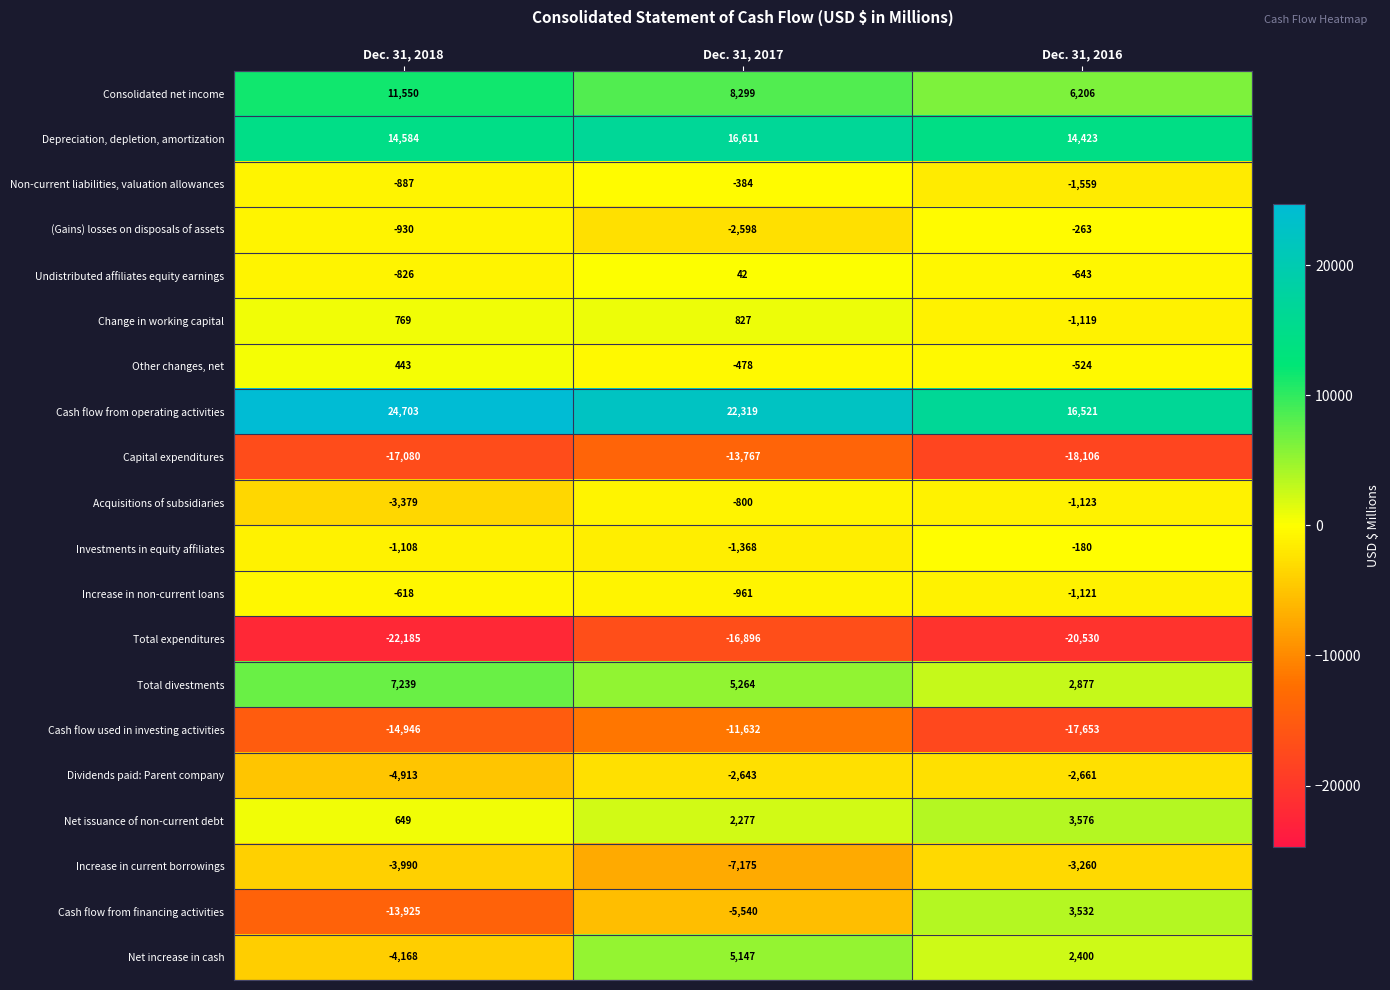

The value of Cash flow used in investing activities at Dec. 31, 2018 is -7728. True or false?

False